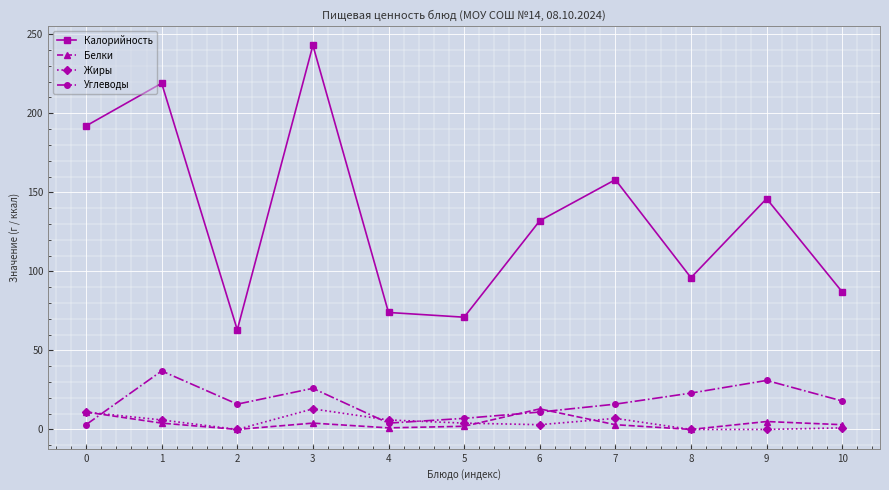

Is it true that Калорийность equals 344 at 0?

False